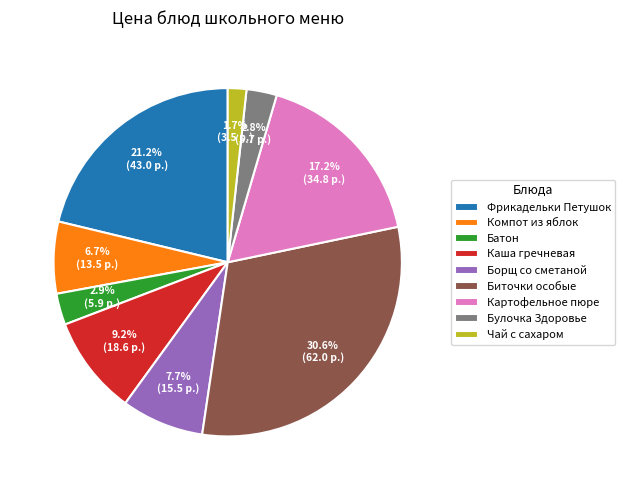

Which category has the smallest portion of the pie?

Чай с сахаром